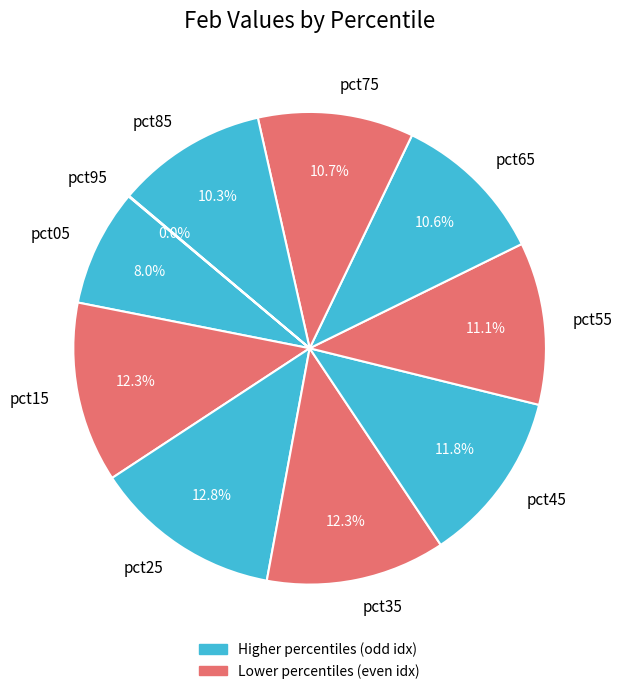

To the nearest percent, what percentage of the pie is pct35?

12%